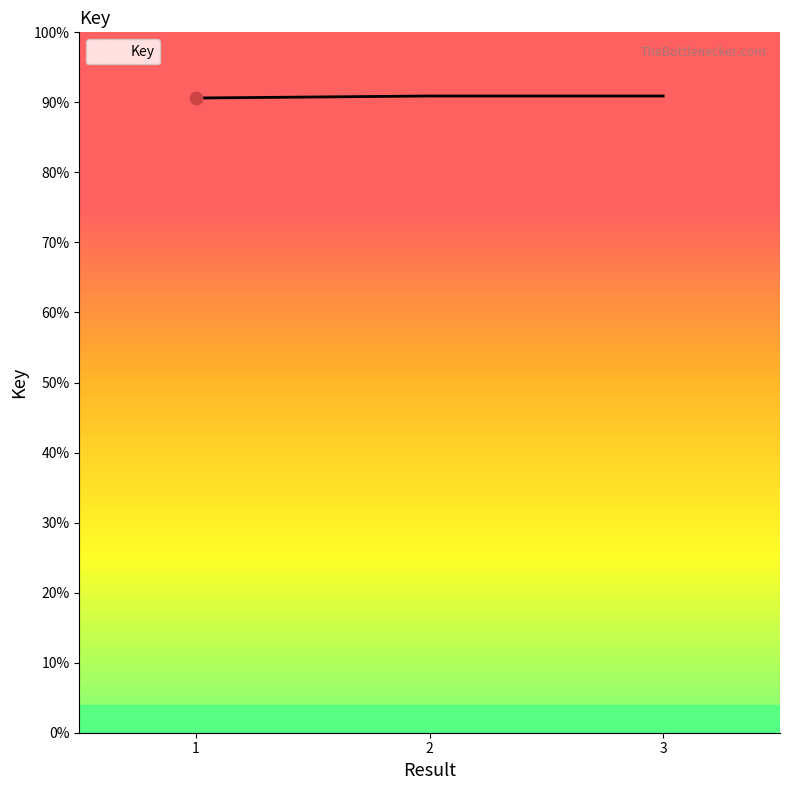

Which has a higher value, 1 or 3?

3